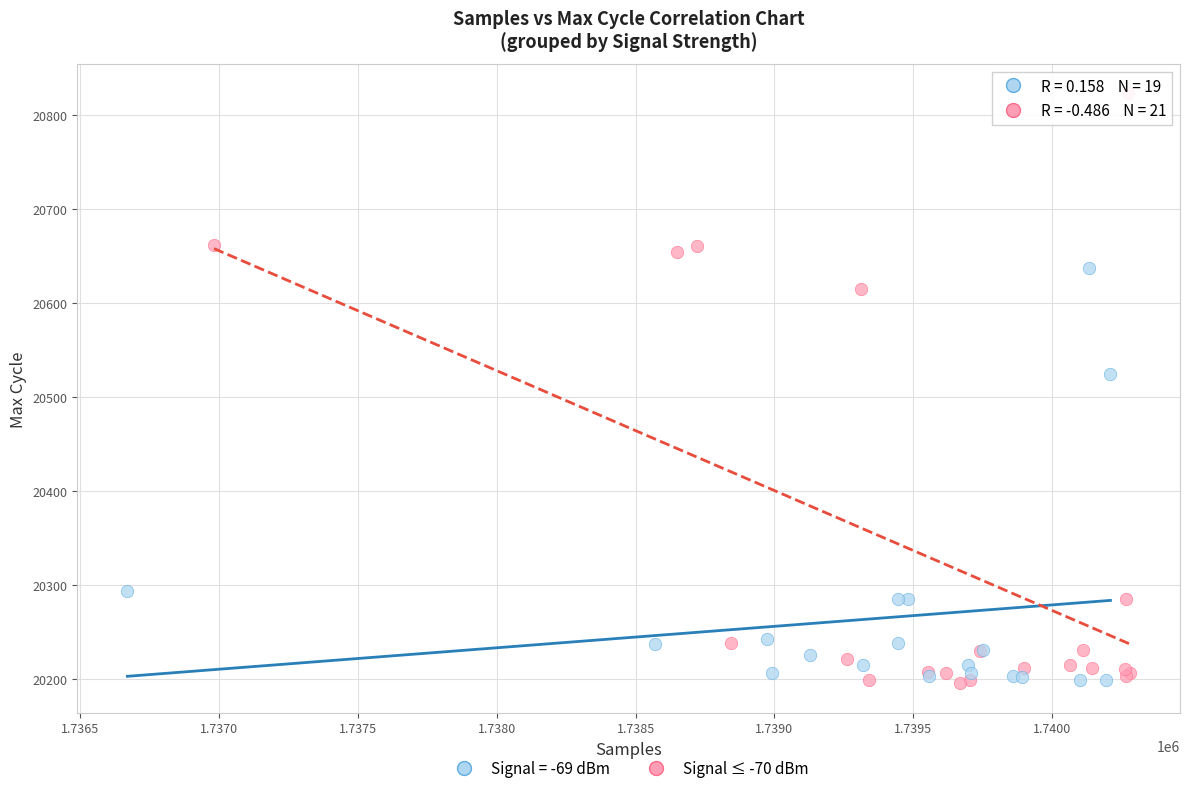

Which series contains the highest Y value?

Signal ≤ -70 dBm